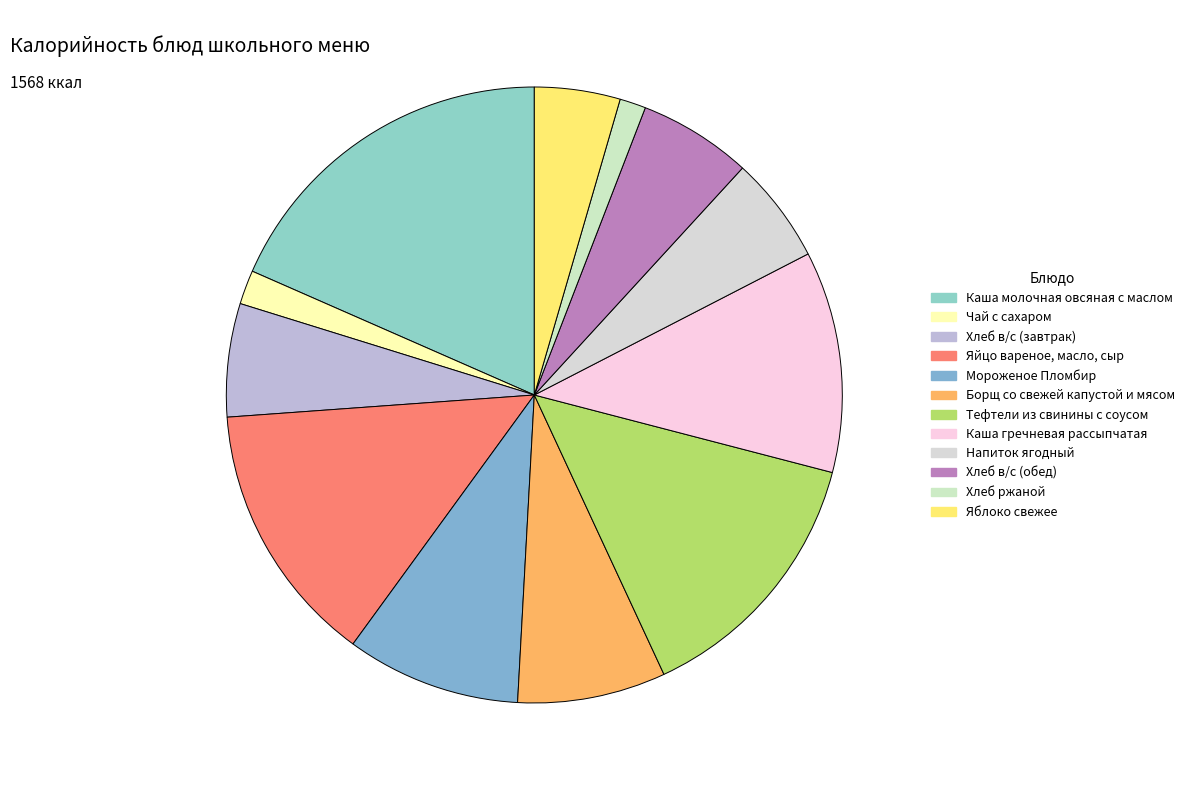

Is the sum of Хлеб в/с (обед) and Яйцо вареное, масло, сыр greater than half?

No